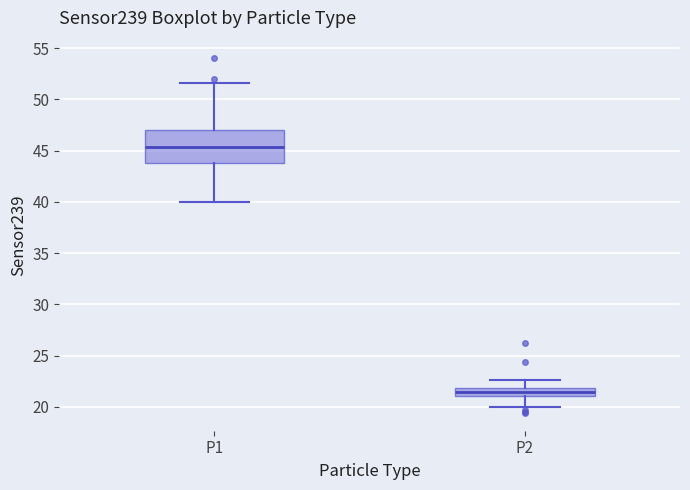

Reading left to right, transcribe this box plot: for each box, give where its median line is, the range the box spans, and where its two whiskers end, as read against the y-axis. The values are not printed on the chart, so give them approximately, as read against the axis.

P1: median 45.5, box 44.0 to 47.0, whiskers 40.0 to 51.5
P2: median 21.5, box 21.0 to 22.0, whiskers 20.0 to 22.5